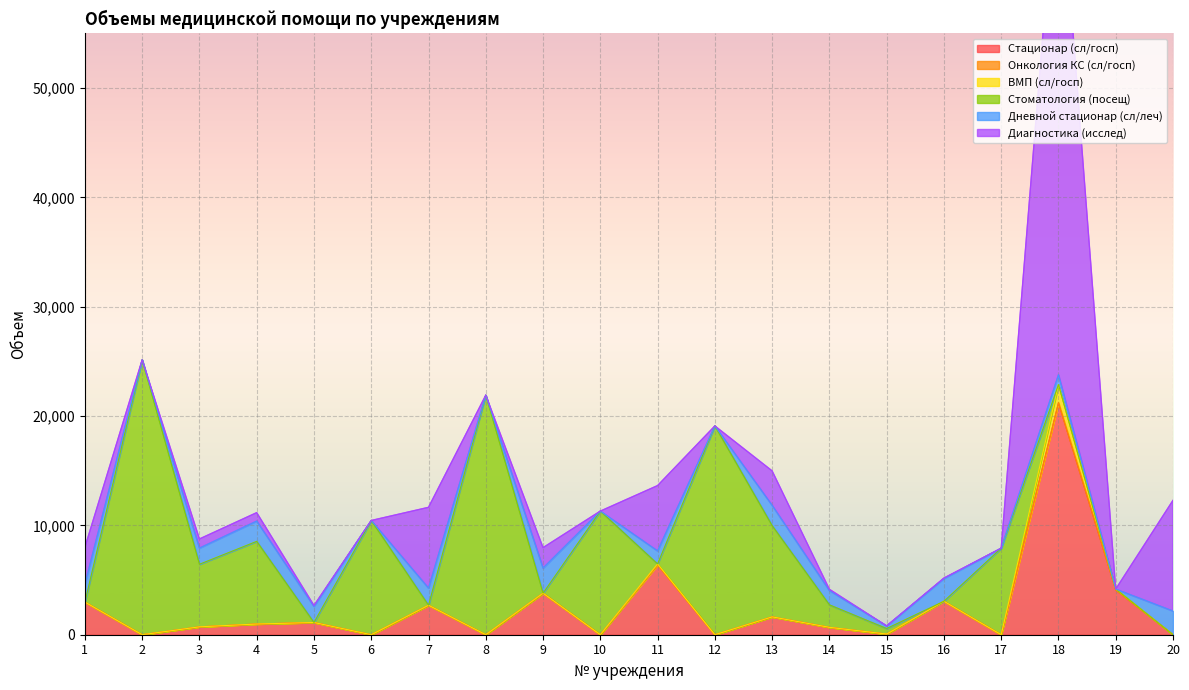

What is the greatest value displayed?

48699